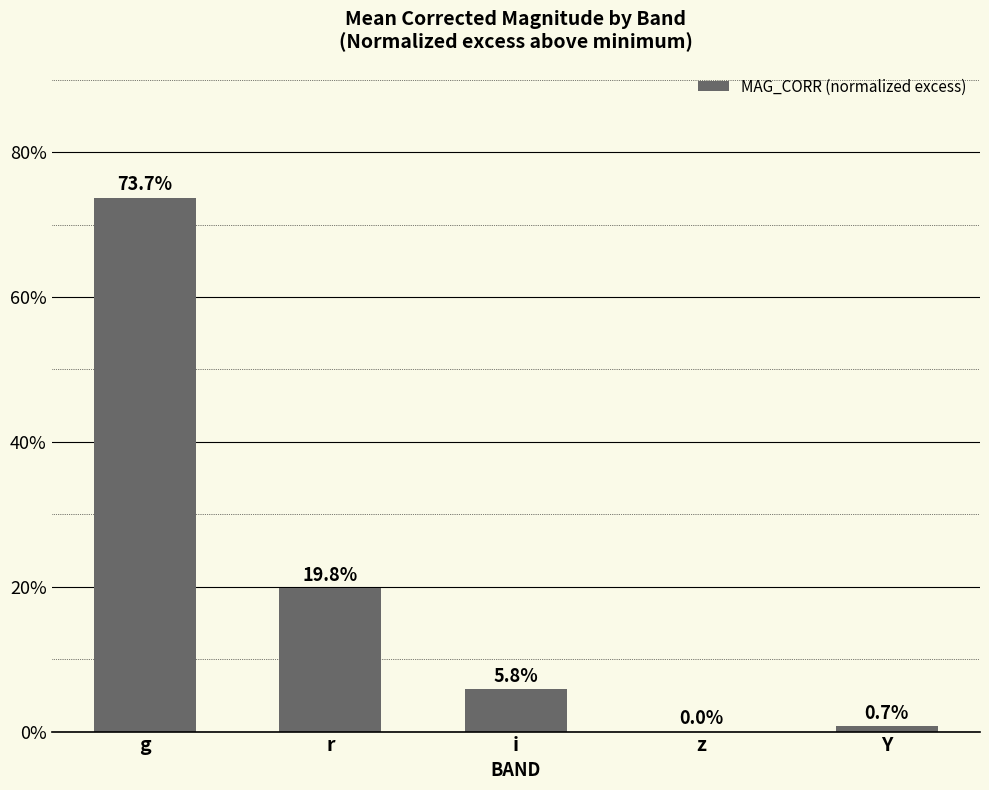

The chart shows a value of 0.0 at z. True or false?

True